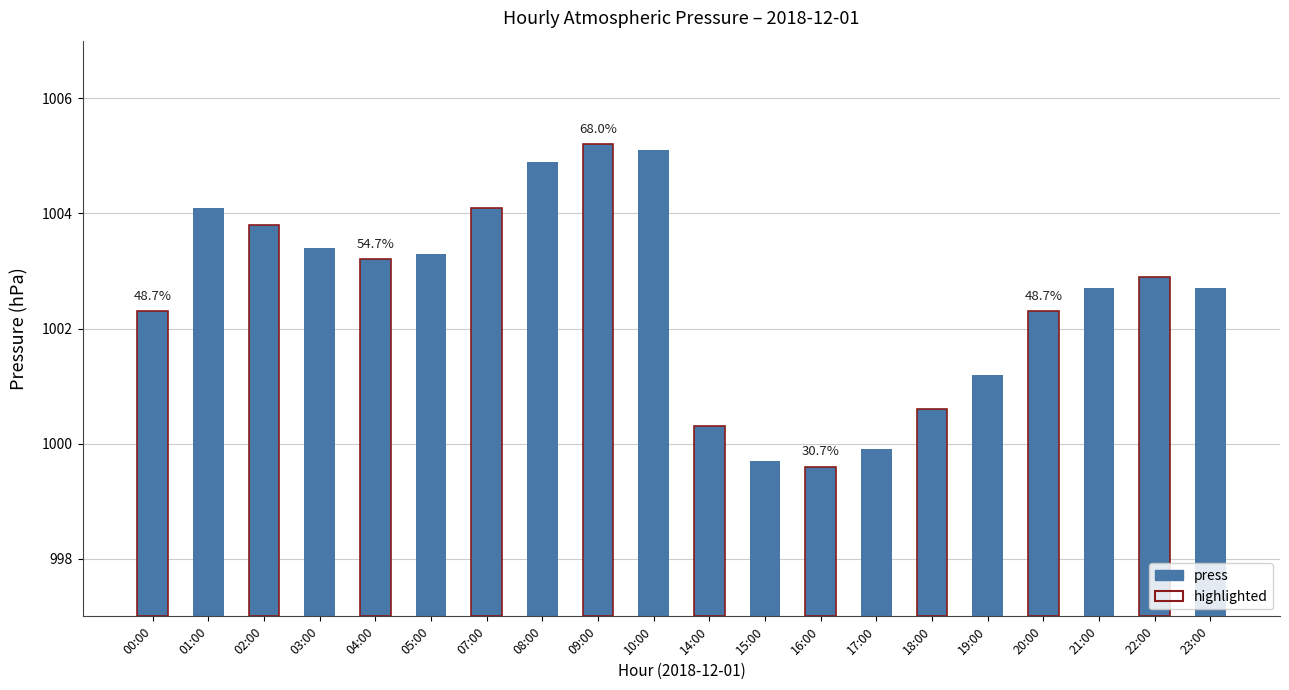

What is the difference between the values at 15:00 and 14:00?

0.6